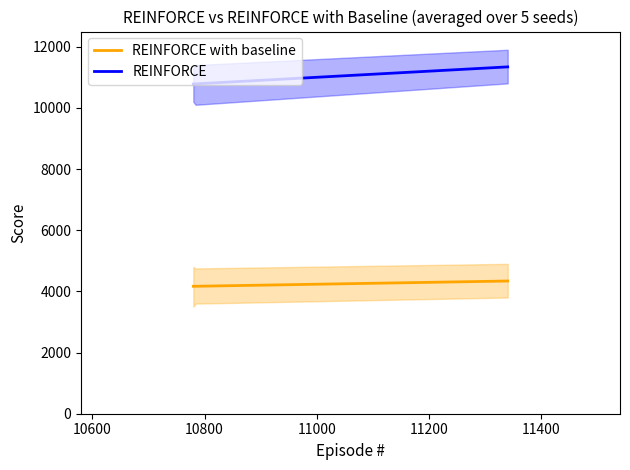

What is the lowest value of the REINFORCE series?

10780